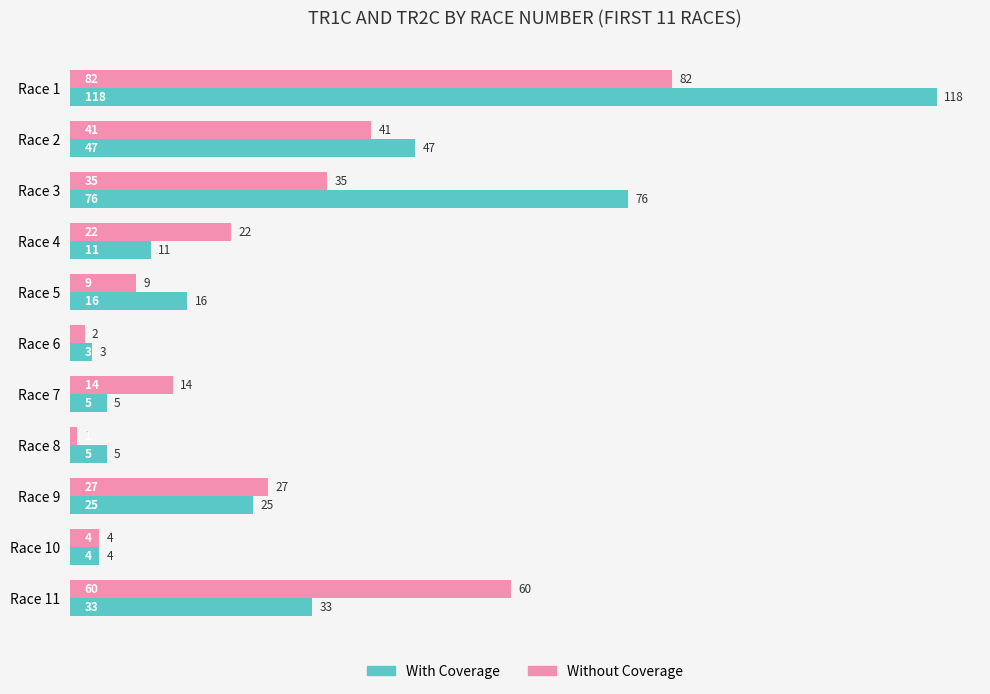

What is the smallest value displayed?

1